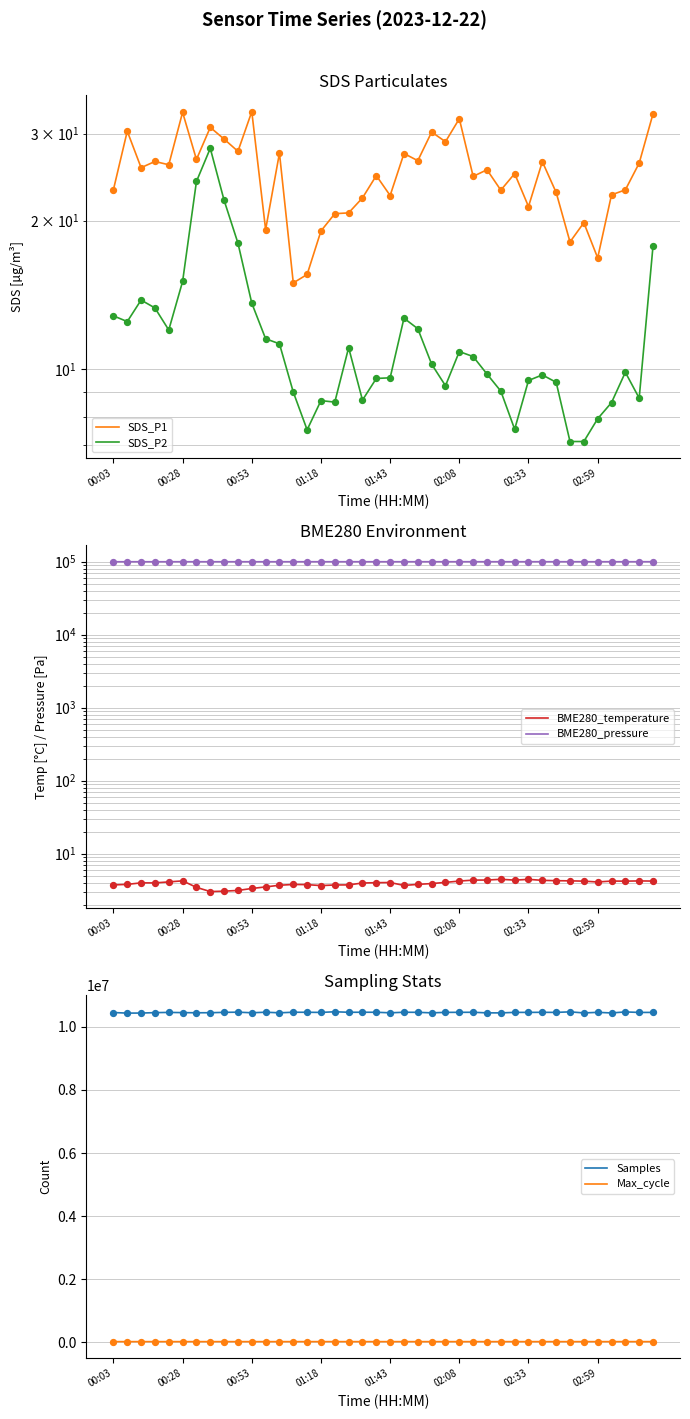

At how many categories does at least one series exceed 8399100?

40